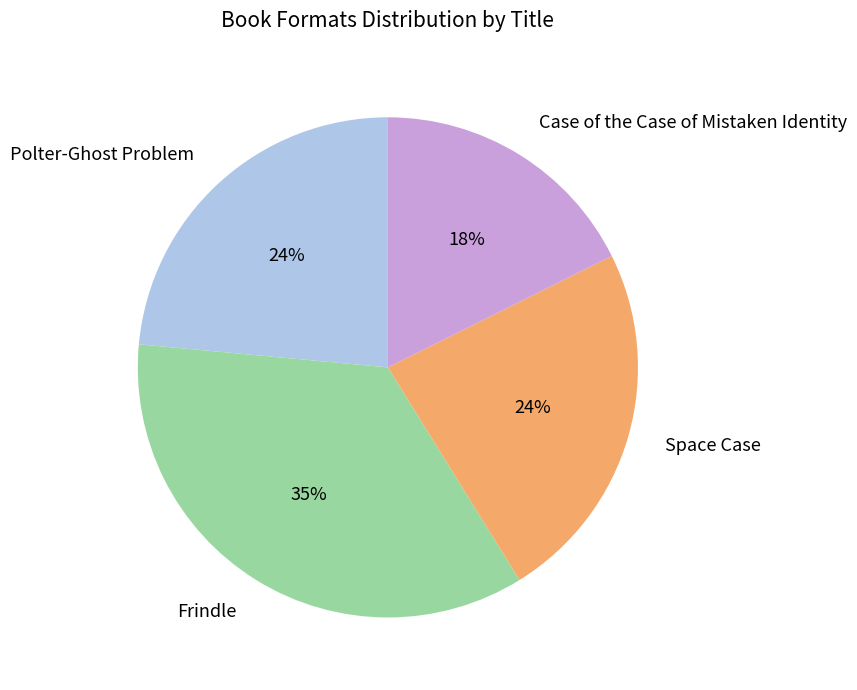

Count the number of slices in the pie.

4